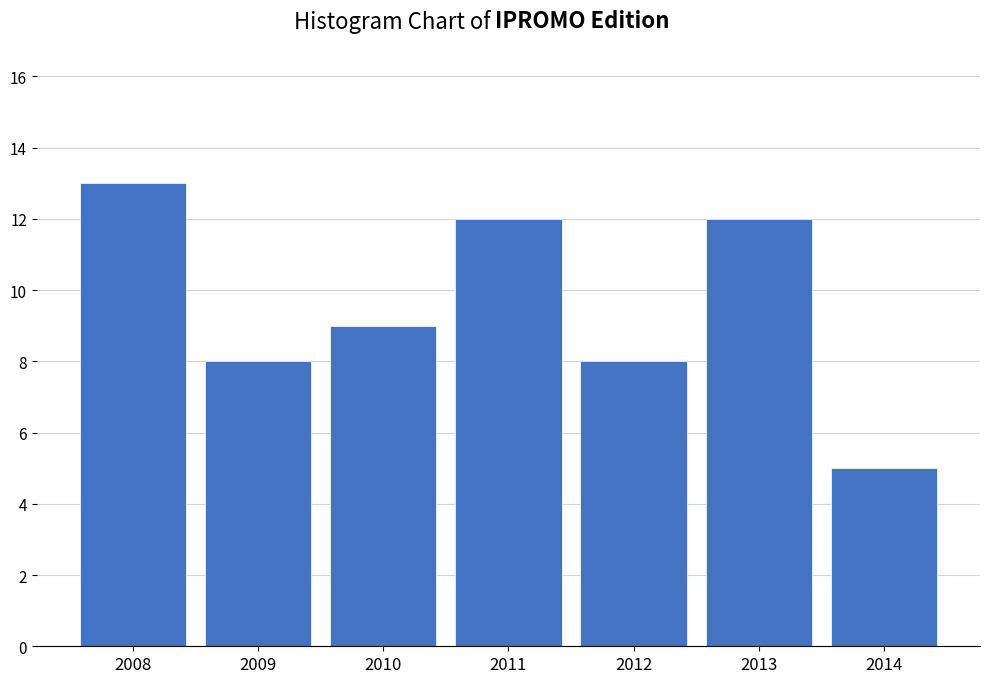

Reading left to right, list all the values displayed in this chart.

2008=13	2009=8	2010=9	2011=12	2012=8	2013=12	2014=5